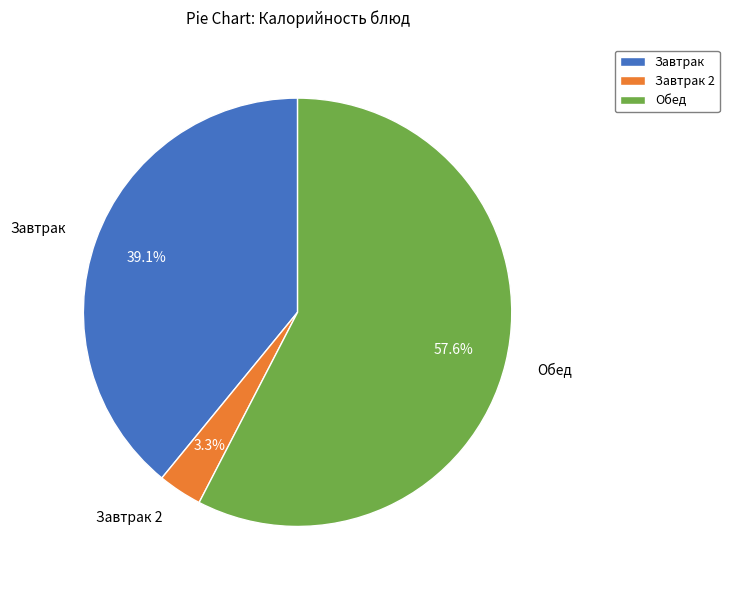

How many segments does this pie chart have?

3